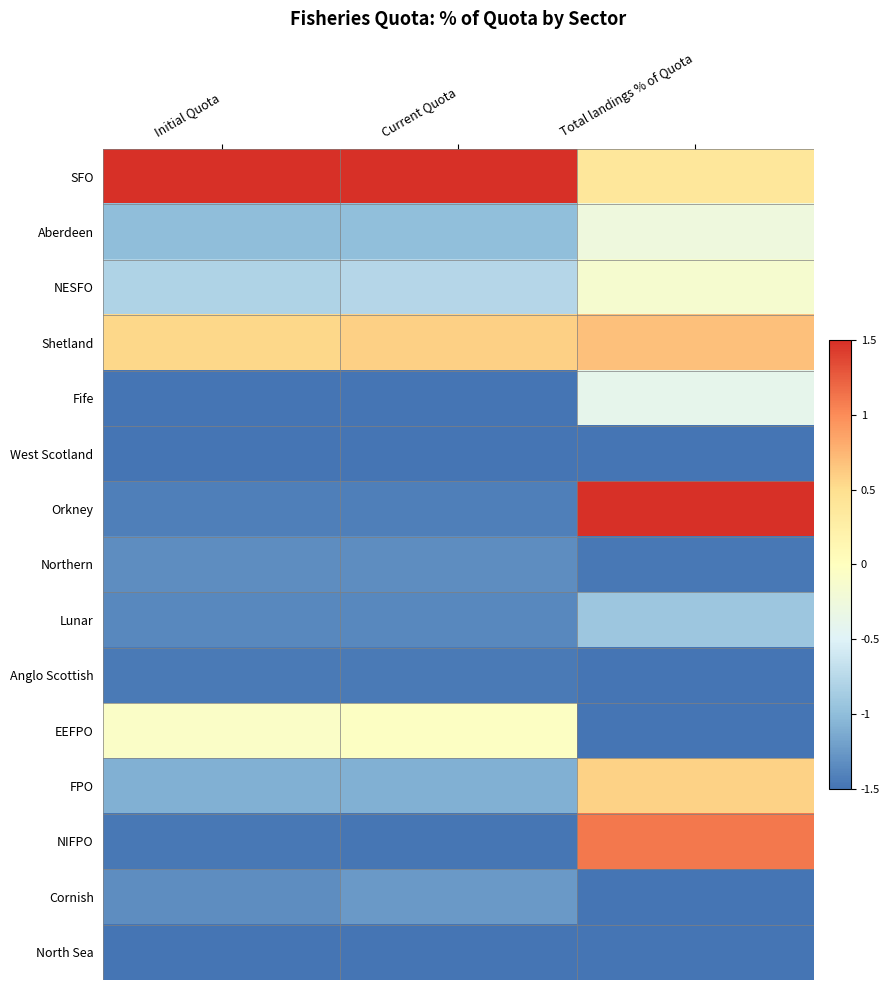

What is the total value across all series at Initial Quota?

-13.8